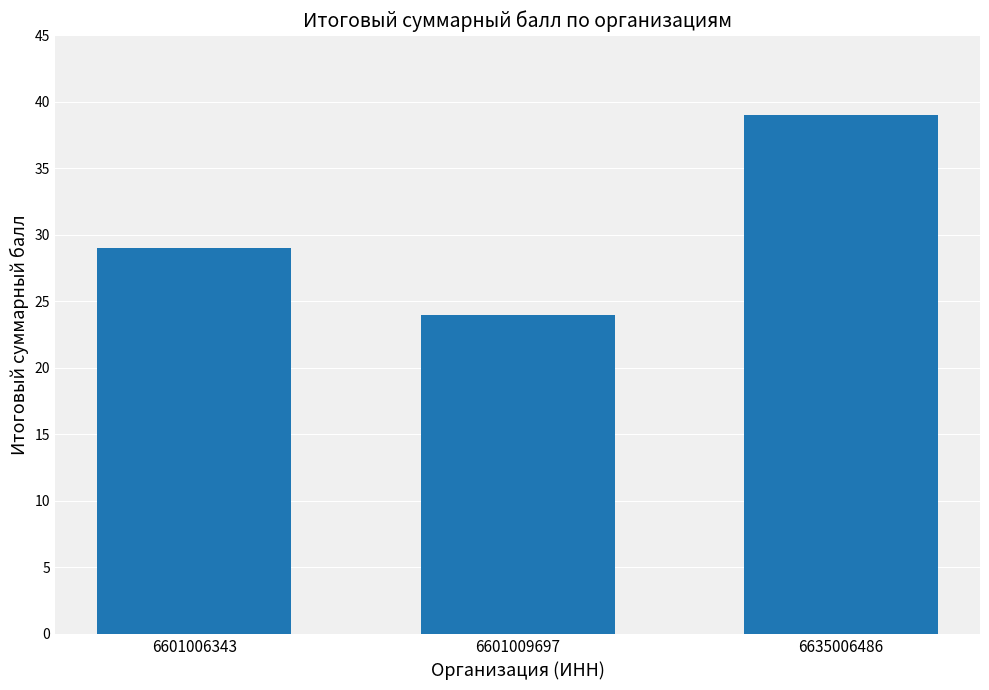

What is the change in value from 6601009697 to 6635006486?

+15